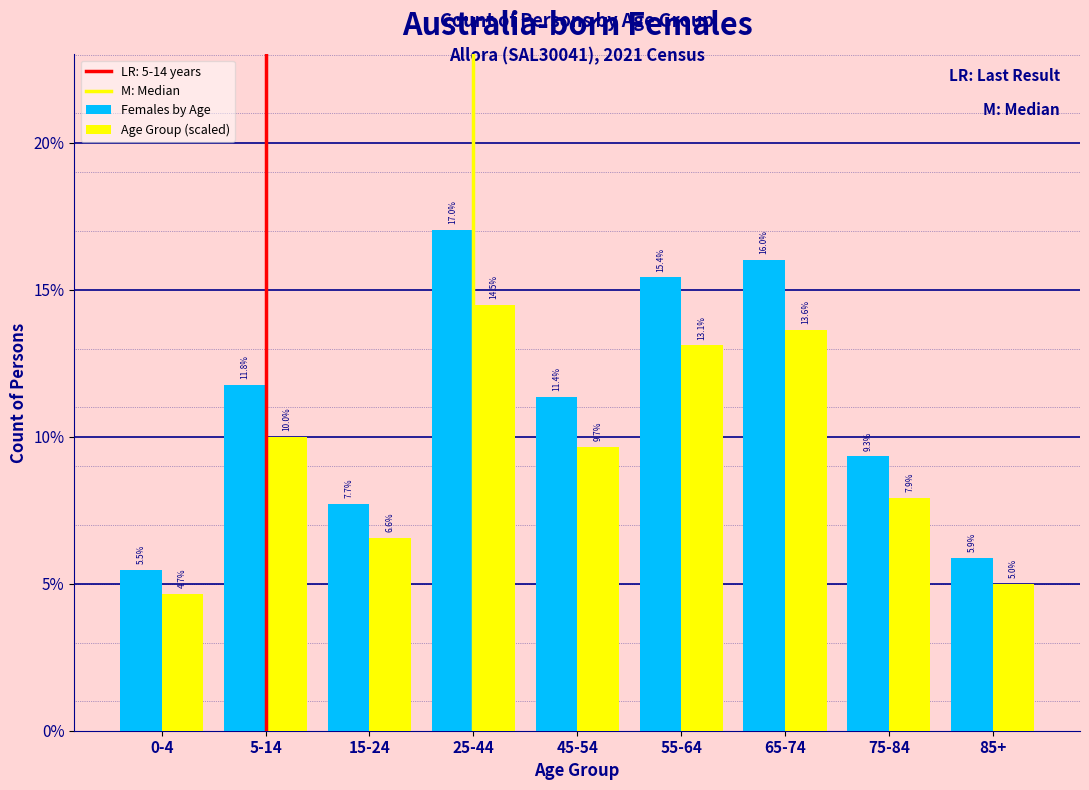

Does the chart contain any negative values?

No